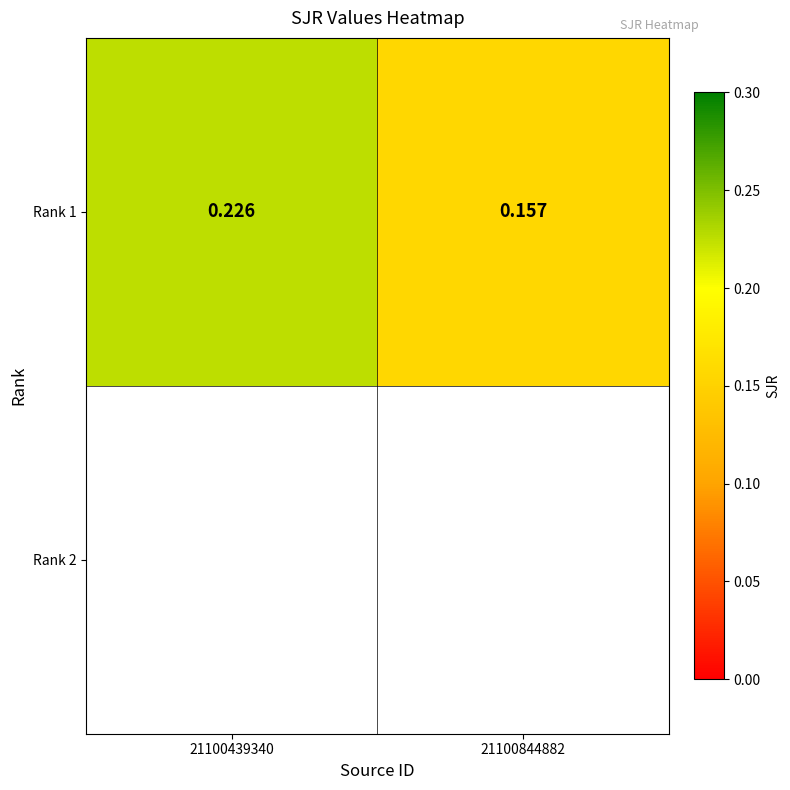

Rank the categories by value from highest to lowest.

21100439340, 21100844882